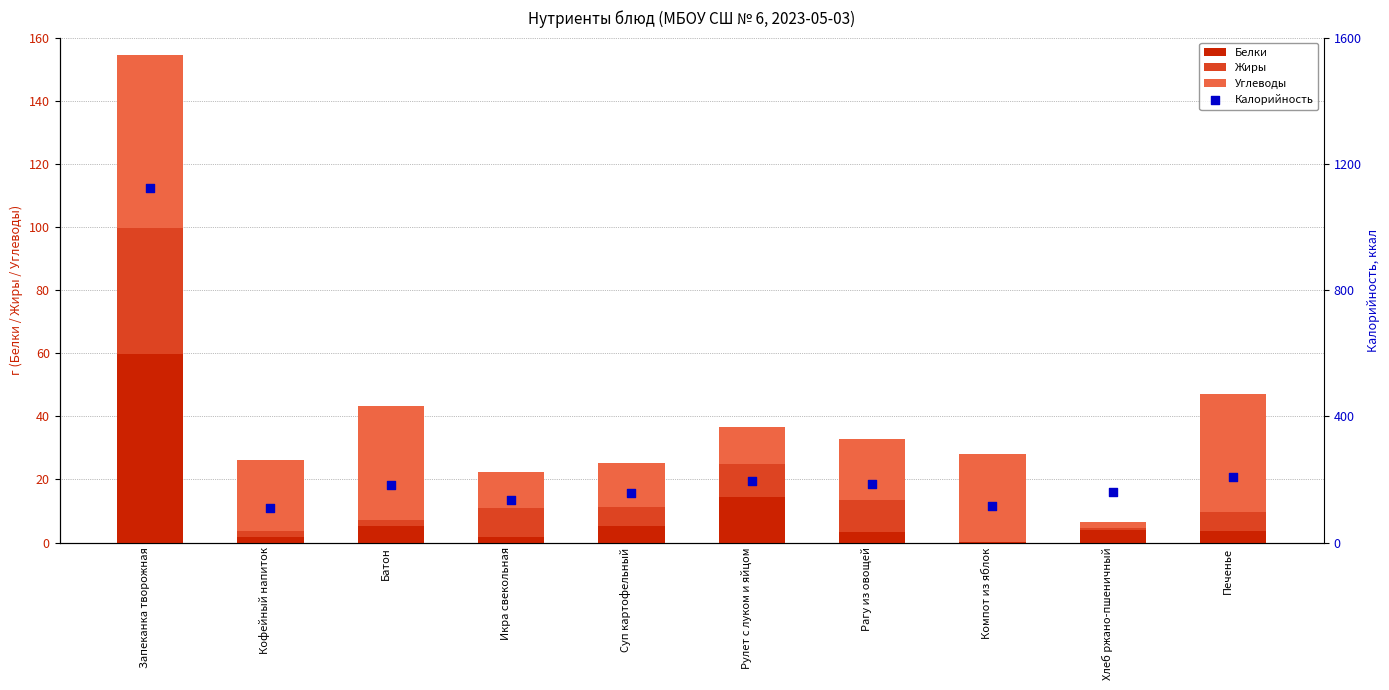

What is the total value across all series at Компот из яблок?

142.8